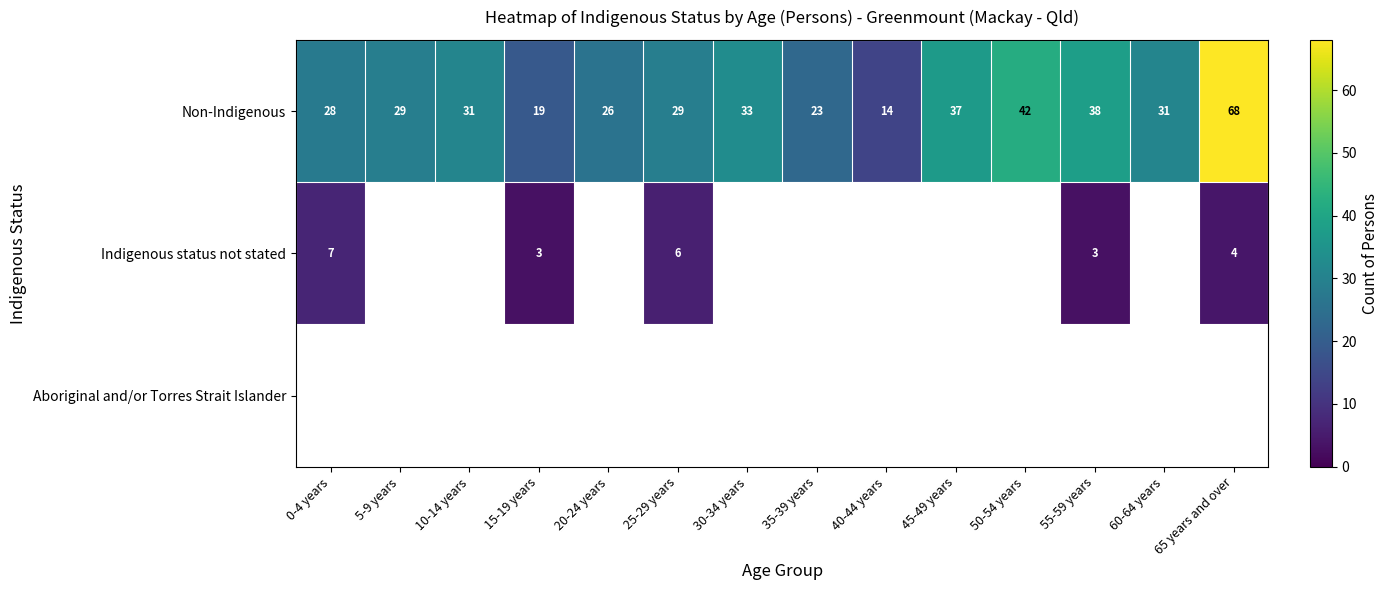

True or false: Non-Indigenous has a value of 33 at 30-34 years.

True